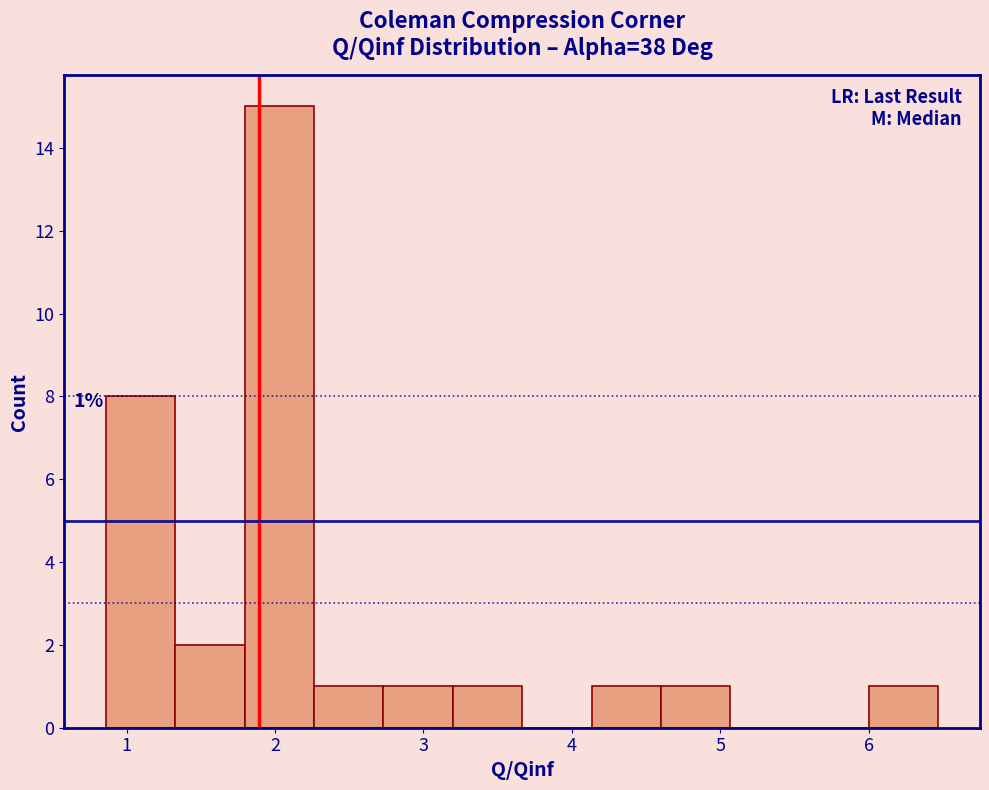

Which range on the x-axis has the tallest bar?

1.8 to 2.3